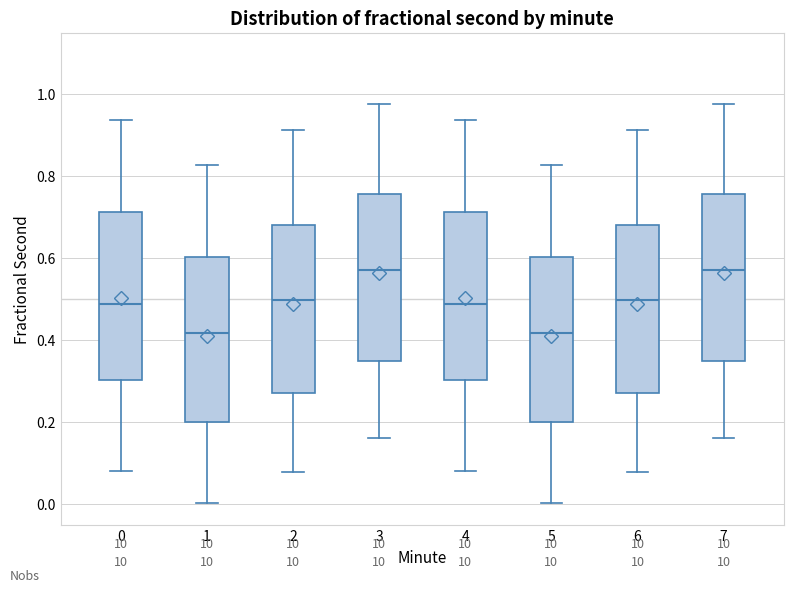

Where is the upper edge of the box at x = 6 on the y-axis? The values are not printed on the chart, so give them approximately, as read against the axis.

0.68